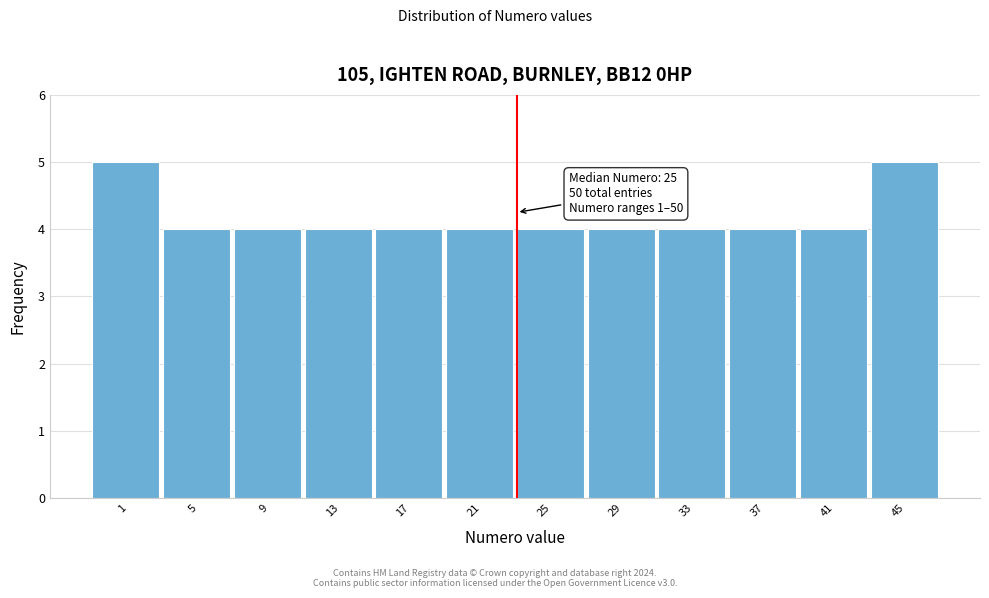

Reading left to right, what are all the values shown in this chart?

1=5	5=4	9=4	13=4	17=4	21=4	25=4	29=4	33=4	37=4	41=4	45=5